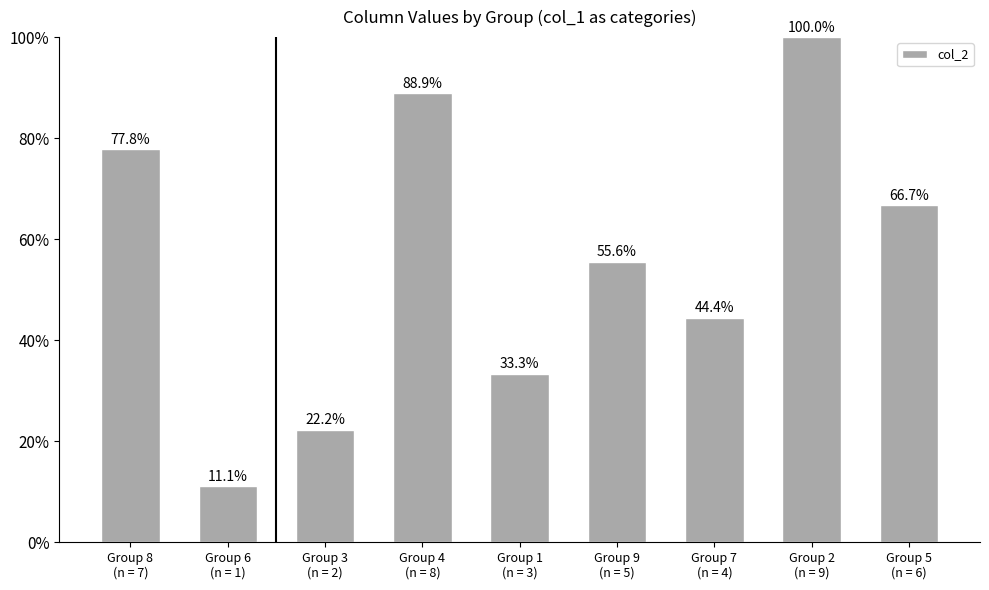

What is the smallest value displayed?

11.1